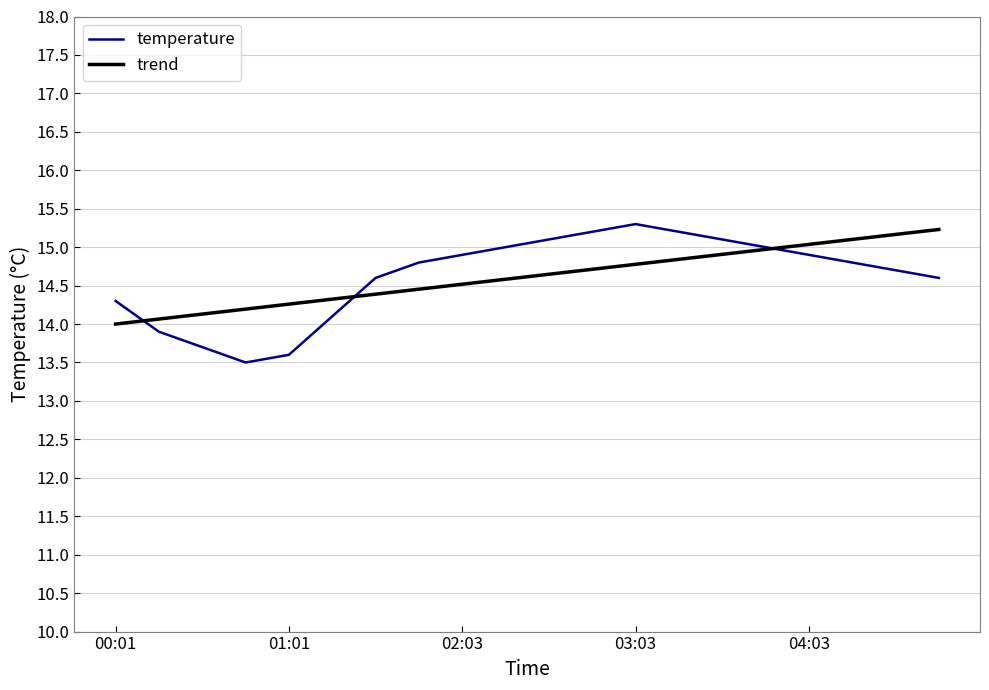

Which series ends up on top after the final intersection of temperature and trend?

trend